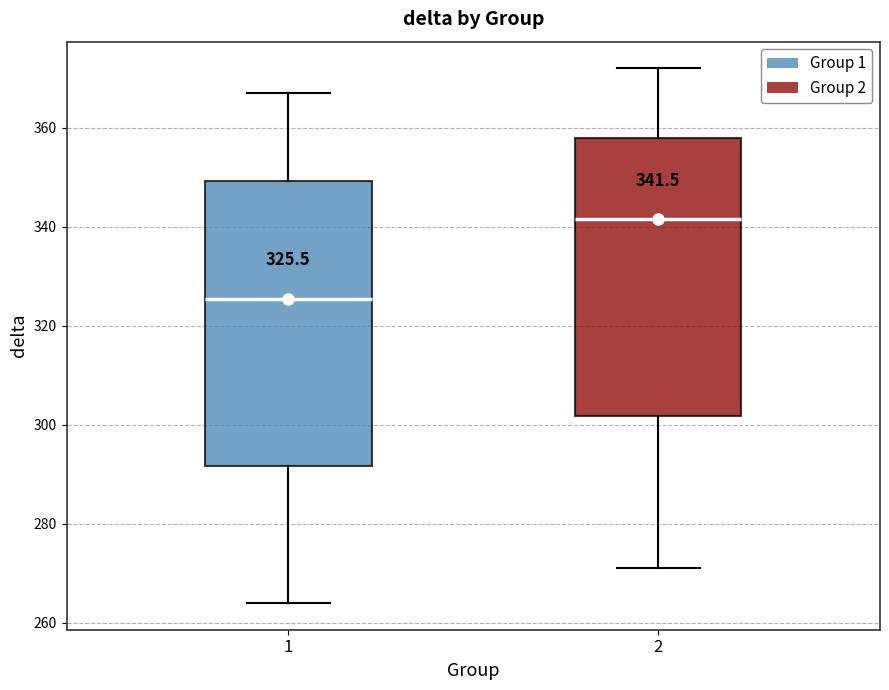

Which box's median line is the highest?

2